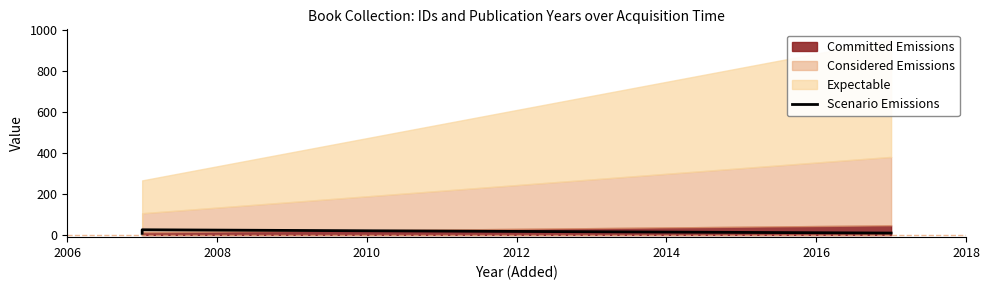

What is the value of the 1st point from the left?

8